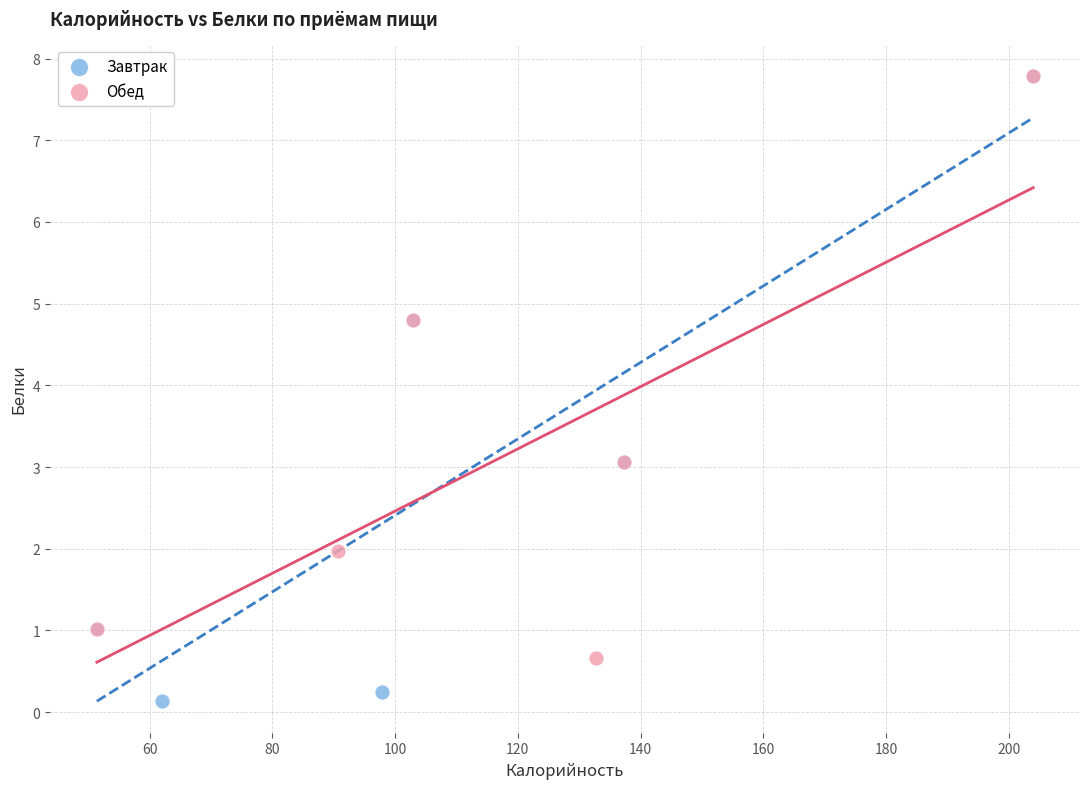

Which series has the largest Y range (max minus min)?

Завтрак